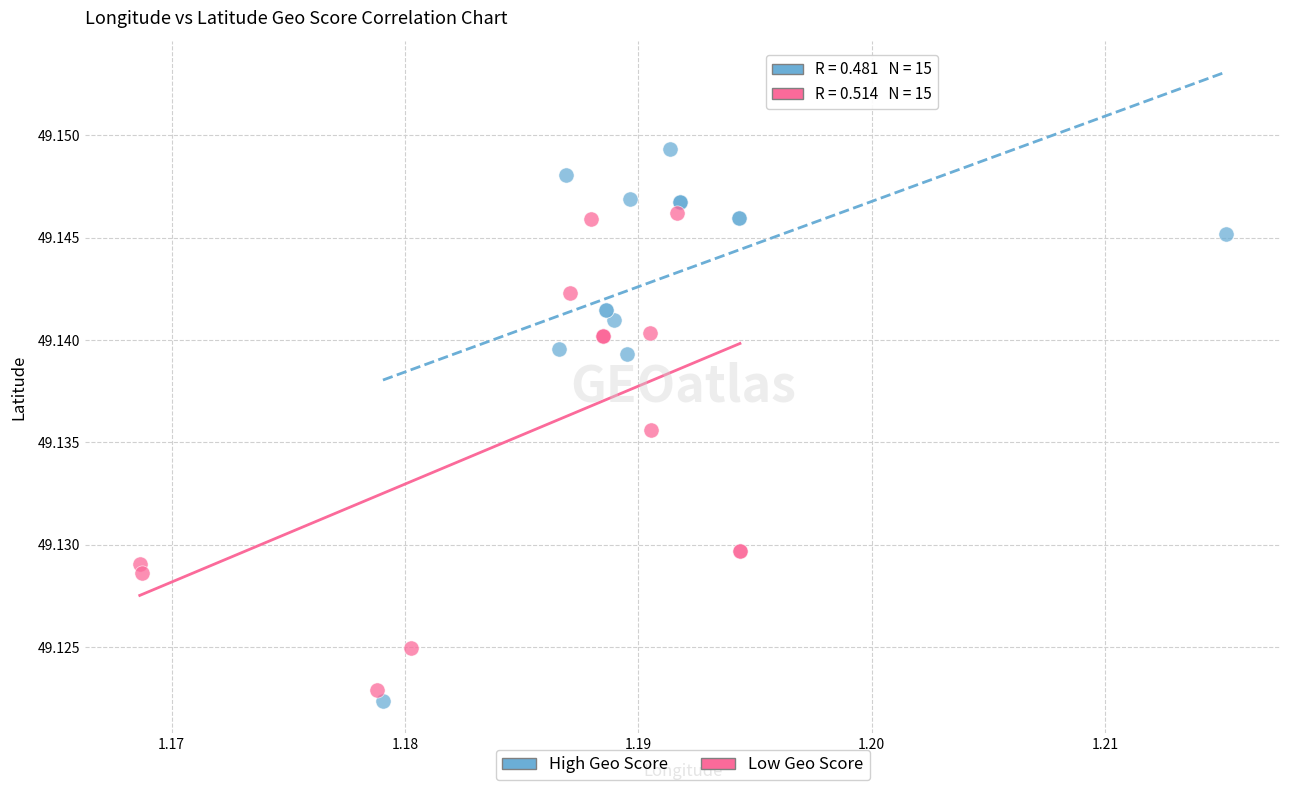

Which series has the largest Y range (max minus min)?

High Geo Score